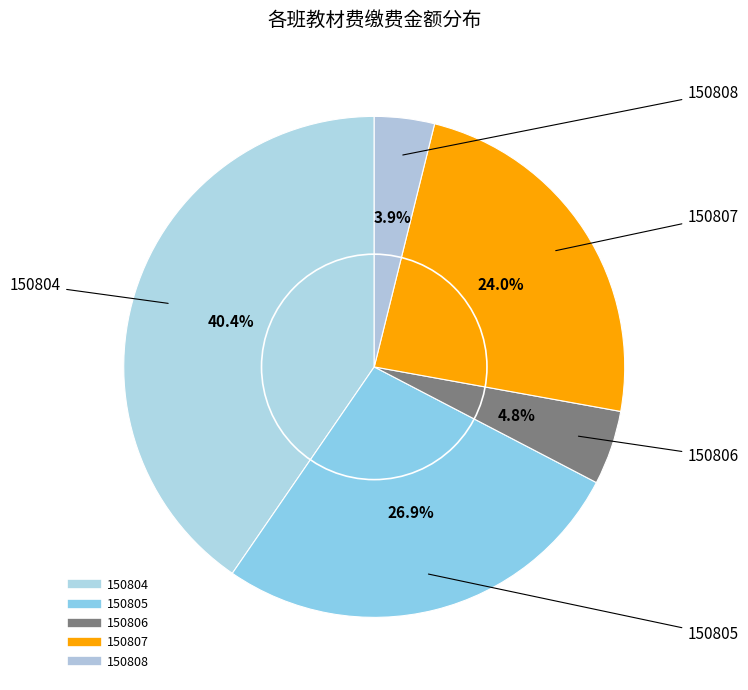

To the nearest percent, what percentage of the pie is 150805?

27%